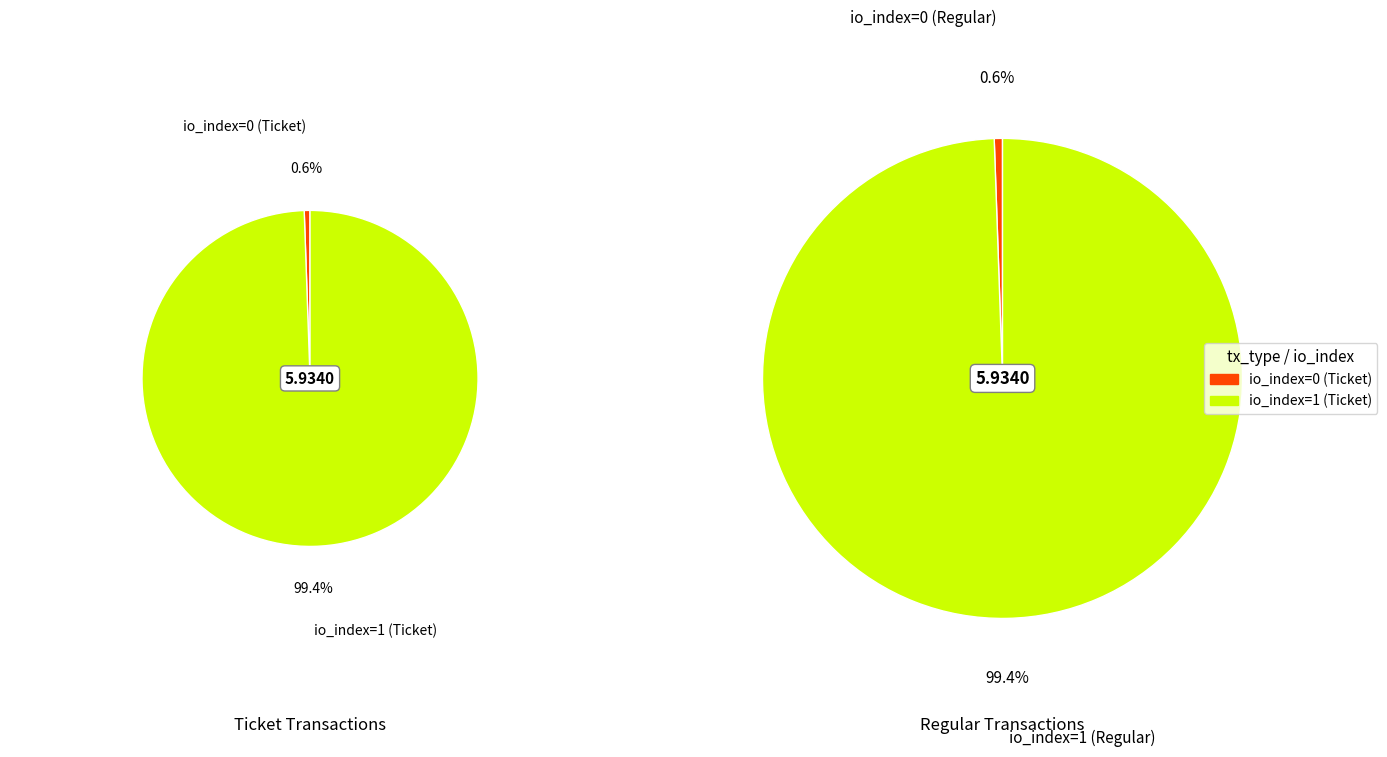

Between 1 and 0, which is larger?

1